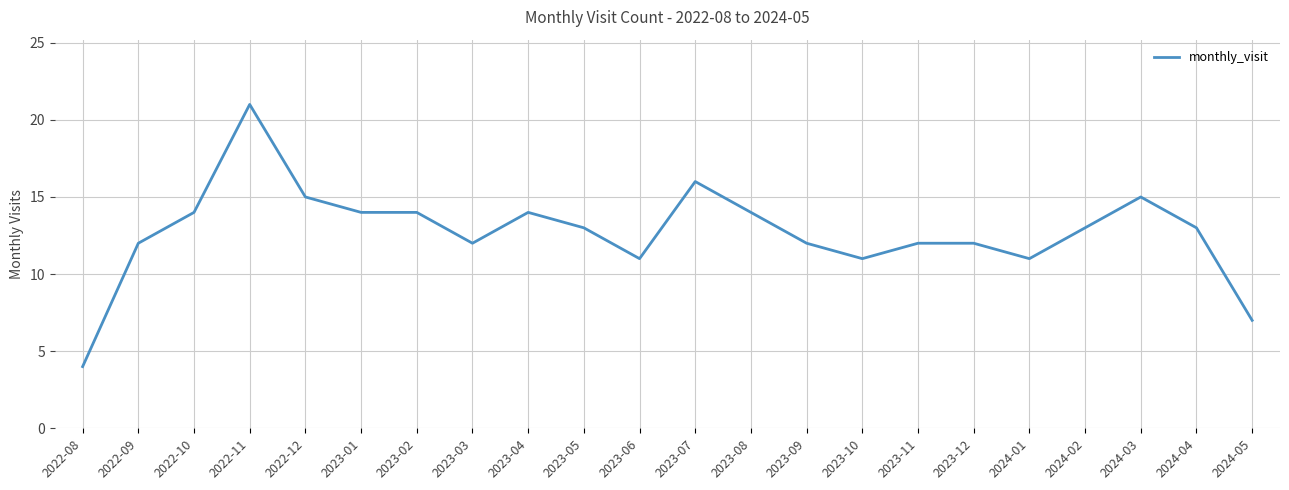

How many series are shown in this chart?

1